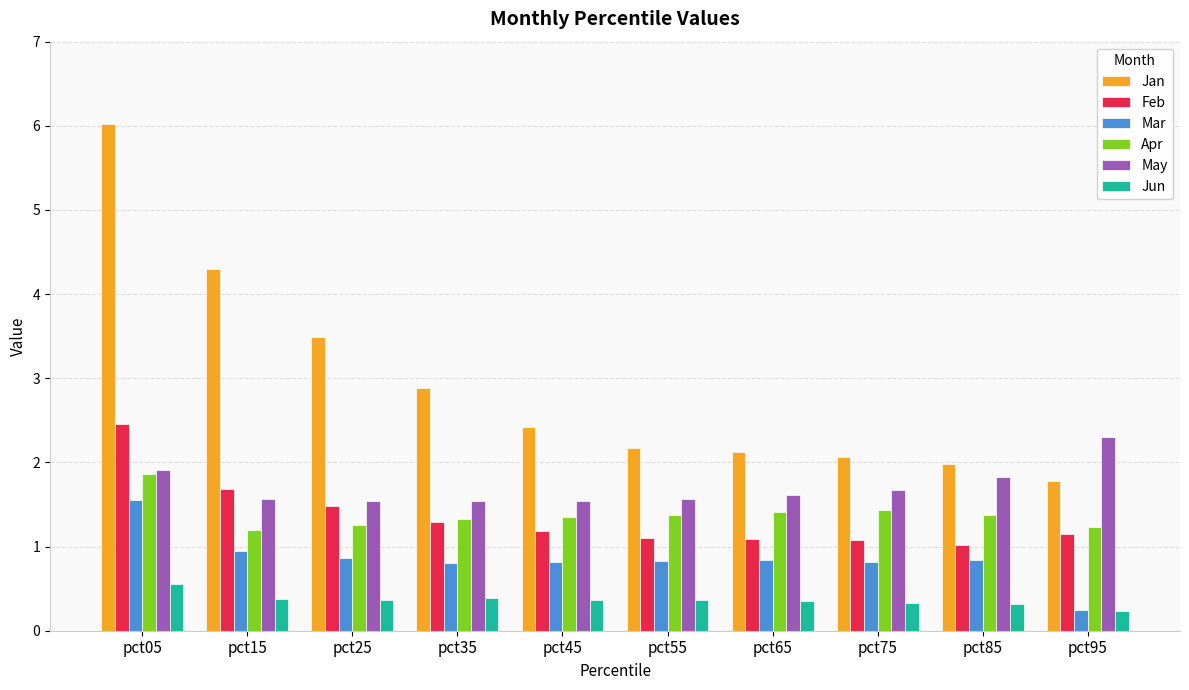

At how many categories does at least one series exceed 3?

3